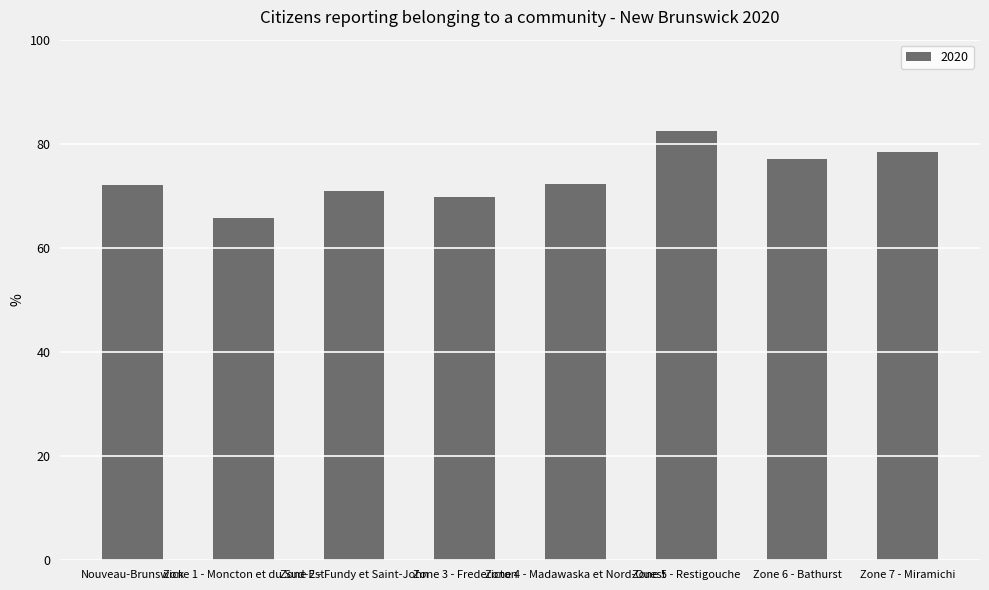

What is the value of the 7th bar from the left?

77.1